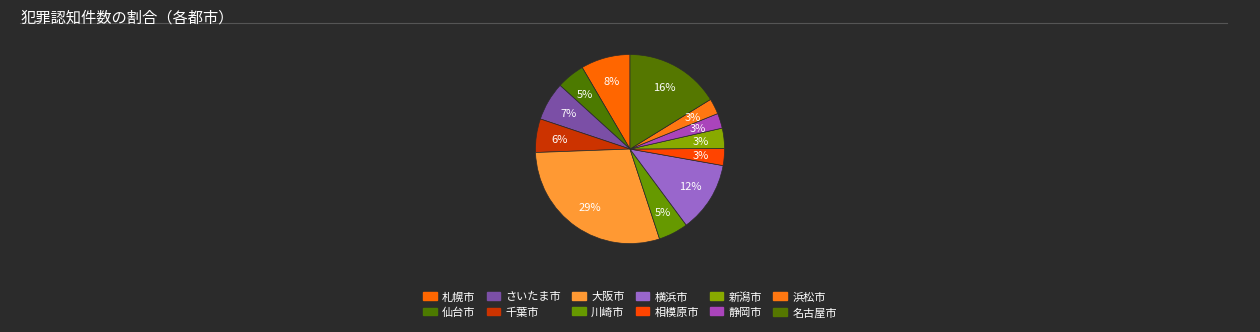

Count the number of slices in the pie.

12